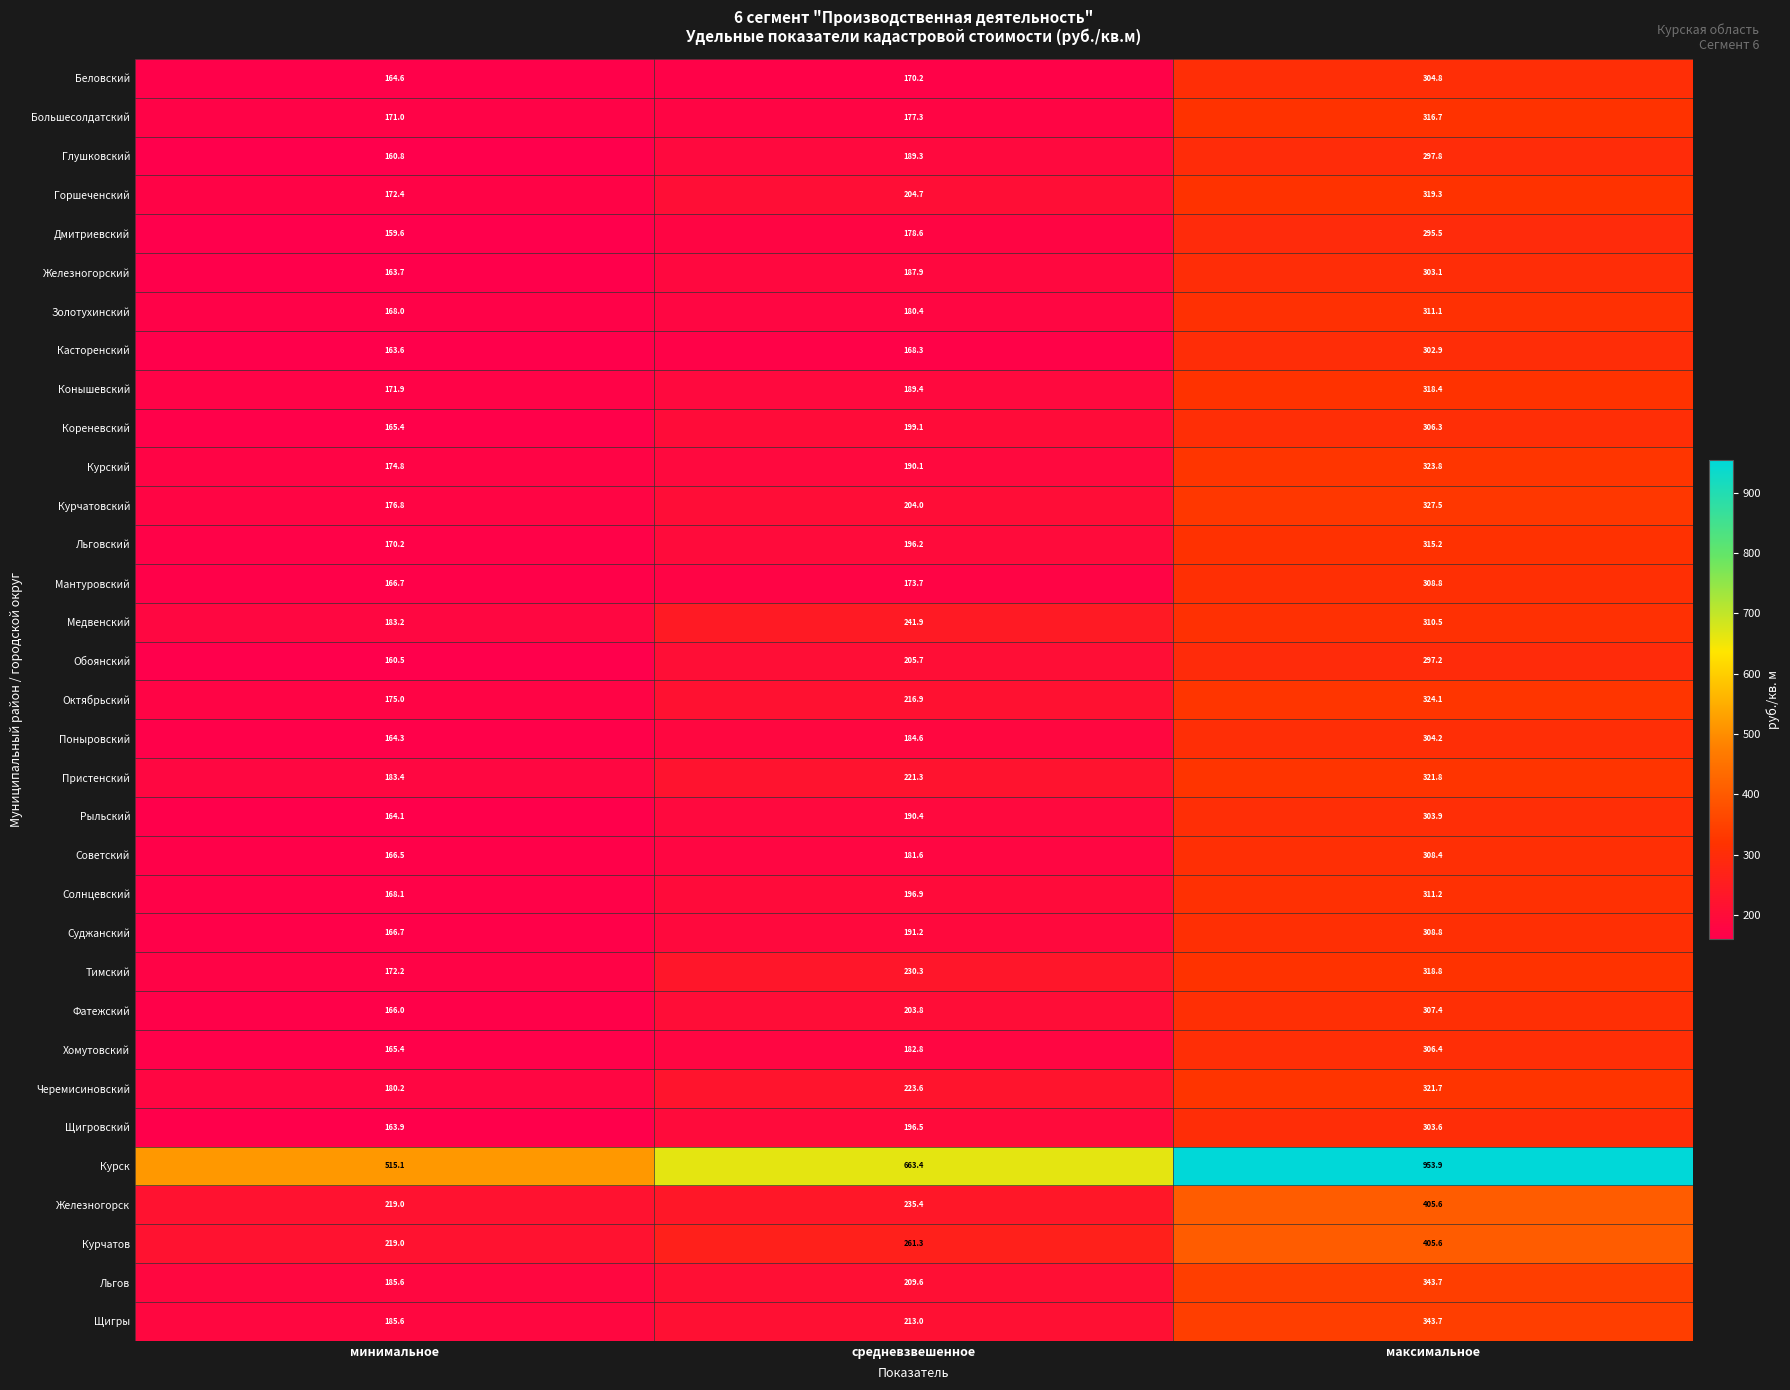

Is it true that Фатежский equals 99.5 at минимальное?

False